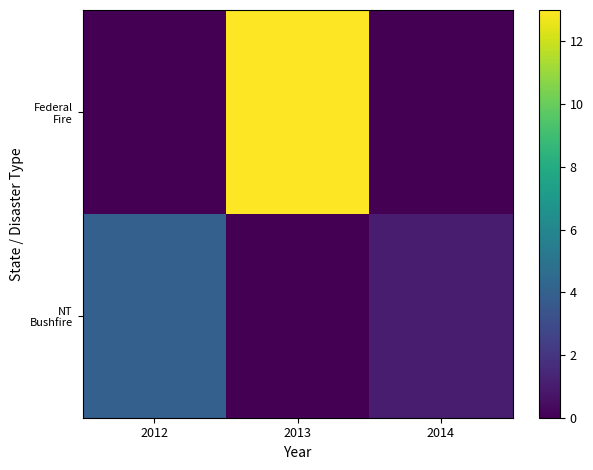

At which category is the sum across all series the highest?

2013